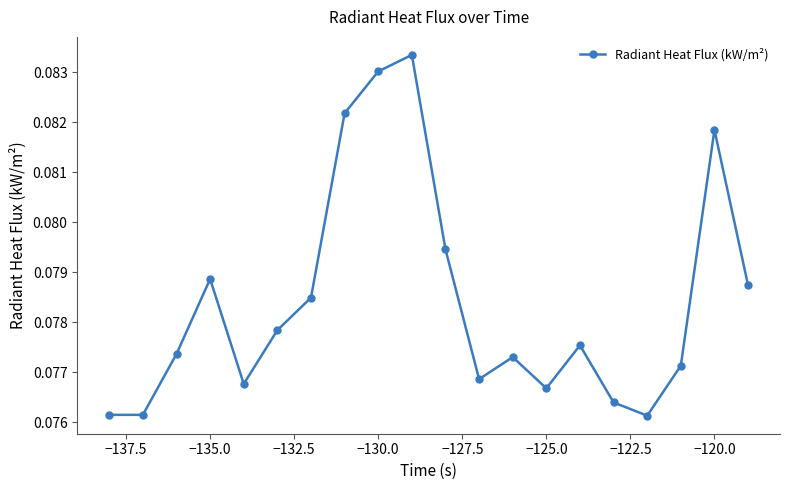

How many distinct data groups are displayed?

1